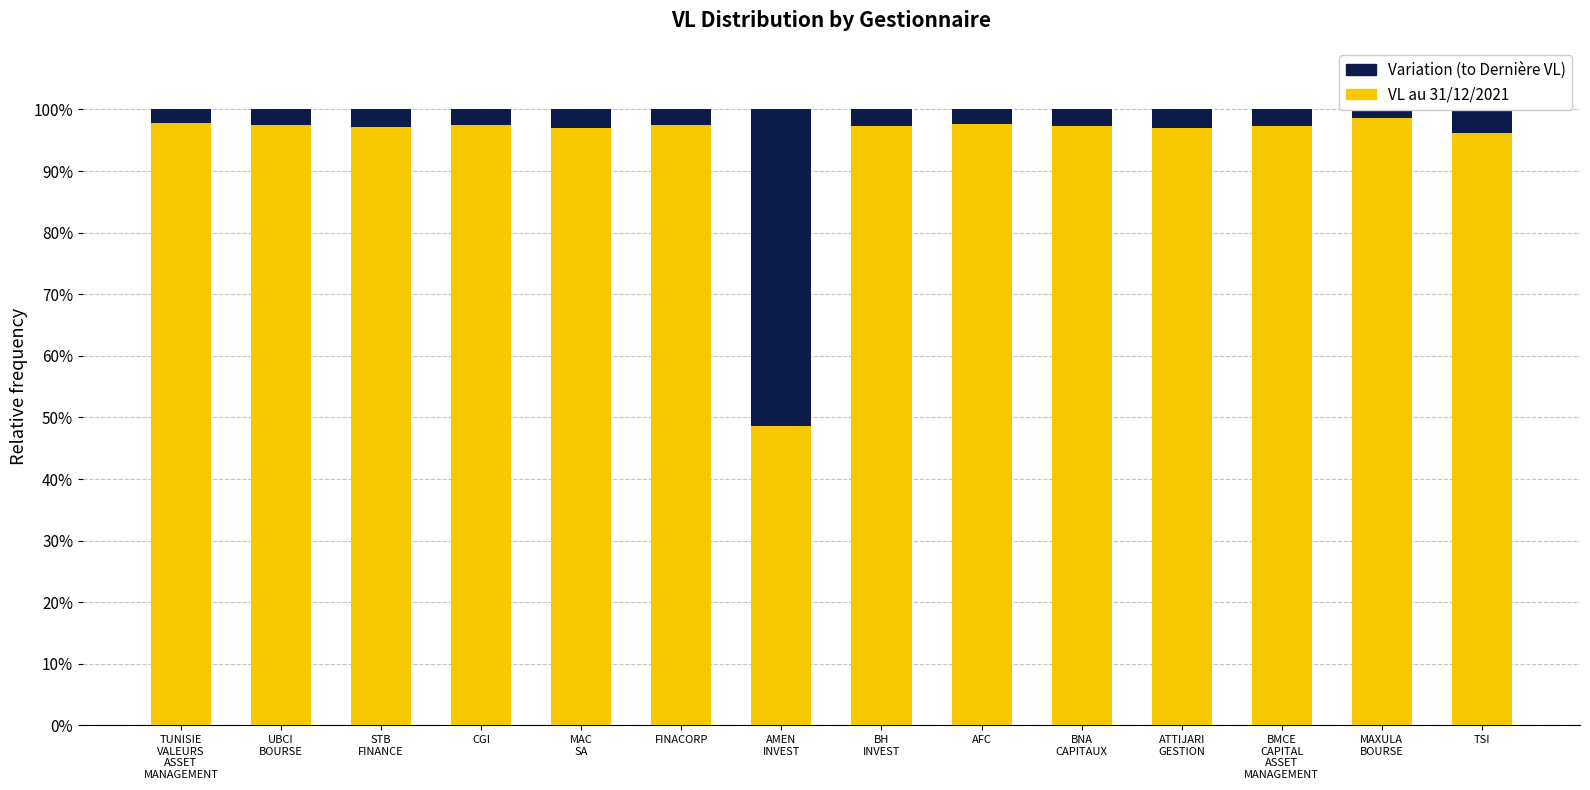

Reading left to right, extract all data points from this chart.

VL au 31/12/2021: 97.7	97.5	97.1	97.5	97.0	97.5	48.7	97.3	97.6	97.2	97.0	97.3	98.7	96.2
Variation (Dernière VL): 2.3	2.5	2.9	2.5	3.0	2.5	51.3	2.7	2.4	2.8	3.0	2.7	1.3	3.8